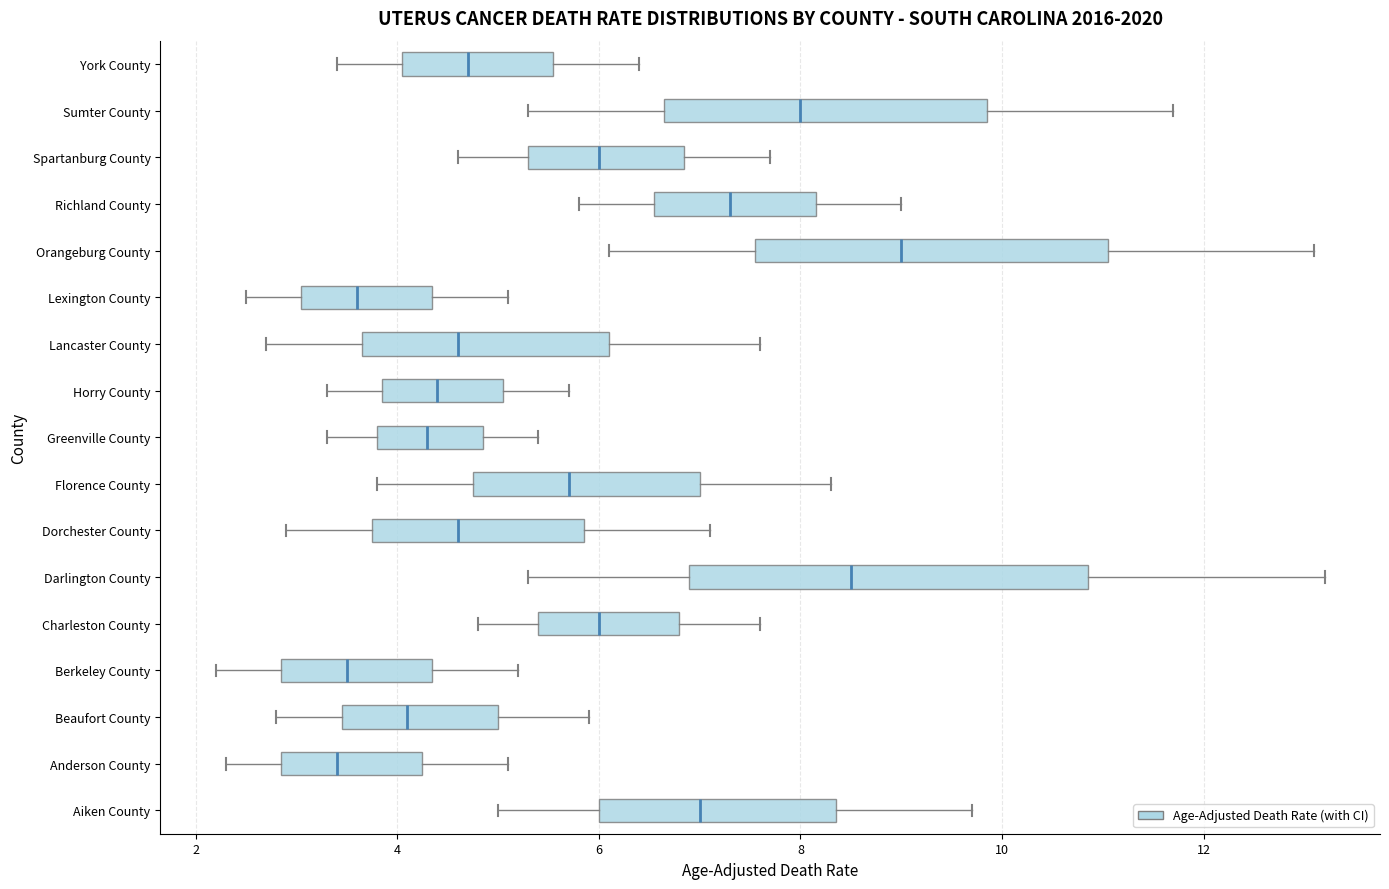

Reading bottom to top, transcribe this box plot: for each box, give where its median line is, the range the box spans, and where its two whiskers end, as read against the x-axis. The values are not printed on the chart, so give them approximately, as read against the axis.

Aiken County: median 7.0, box 6.0 to 8.4, whiskers 5.0 to 9.8
Anderson County: median 3.4, box 2.8 to 4.2, whiskers 2.4 to 5.2
Beaufort County: median 4.2, box 3.4 to 5.0, whiskers 2.8 to 6.0
Berkeley County: median 3.6, box 2.8 to 4.4, whiskers 2.2 to 5.2
Charleston County: median 6.0, box 5.4 to 6.8, whiskers 4.8 to 7.6
Darlington County: median 8.6, box 7.0 to 10.8, whiskers 5.4 to 13.2
Dorchester County: median 4.6, box 3.8 to 5.8, whiskers 3.0 to 7.2
Florence County: median 5.8, box 4.8 to 7.0, whiskers 3.8 to 8.4
Greenville County: median 4.4, box 3.8 to 4.8, whiskers 3.4 to 5.4
Horry County: median 4.4, box 3.8 to 5.0, whiskers 3.4 to 5.8
Lancaster County: median 4.6, box 3.6 to 6.2, whiskers 2.8 to 7.6
Lexington County: median 3.6, box 3.0 to 4.4, whiskers 2.6 to 5.2
Orangeburg County: median 9.0, box 7.6 to 11.0, whiskers 6.2 to 13.2
Richland County: median 7.4, box 6.6 to 8.2, whiskers 5.8 to 9.0
Spartanburg County: median 6.0, box 5.4 to 6.8, whiskers 4.6 to 7.8
Sumter County: median 8.0, box 6.6 to 9.8, whiskers 5.4 to 11.8
York County: median 4.8, box 4.0 to 5.6, whiskers 3.4 to 6.4